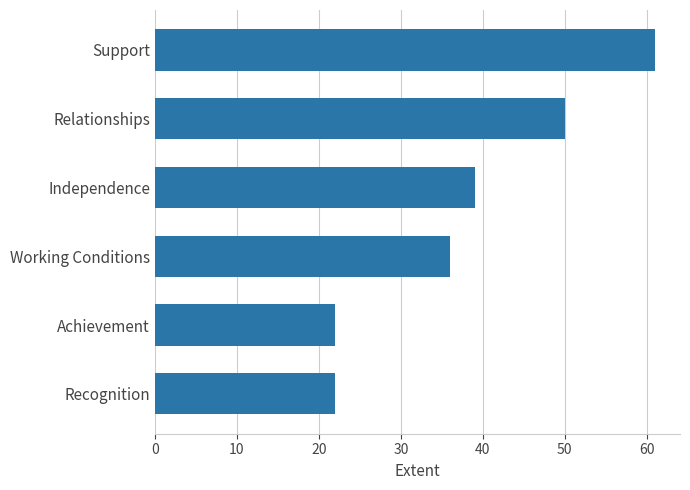

What is the approximate value at Independence?

39